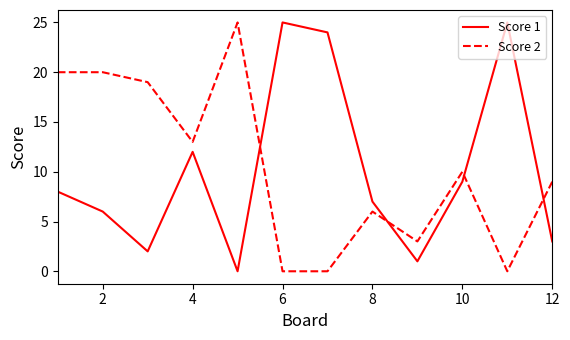

What is the greatest value displayed?

25